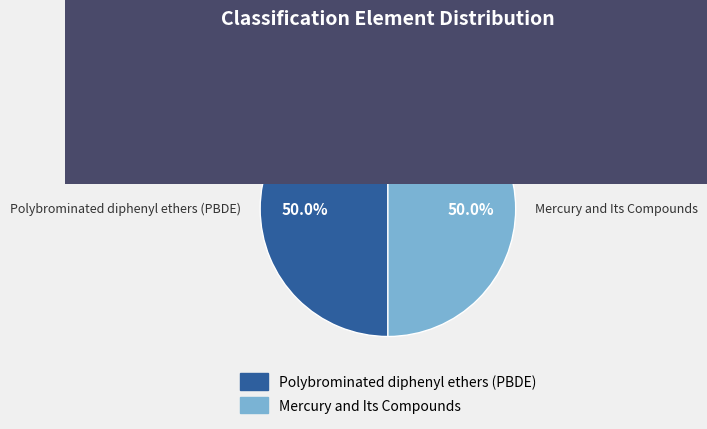

What portion of the pie excludes Polybrominated diphenyl ethers (PBDE)?

50.0%